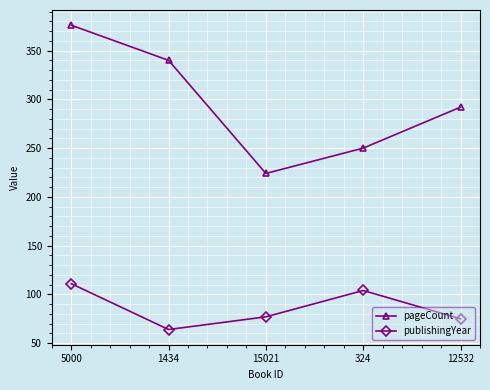

True or false: pageCount has more than 2 interior local peaks.

False